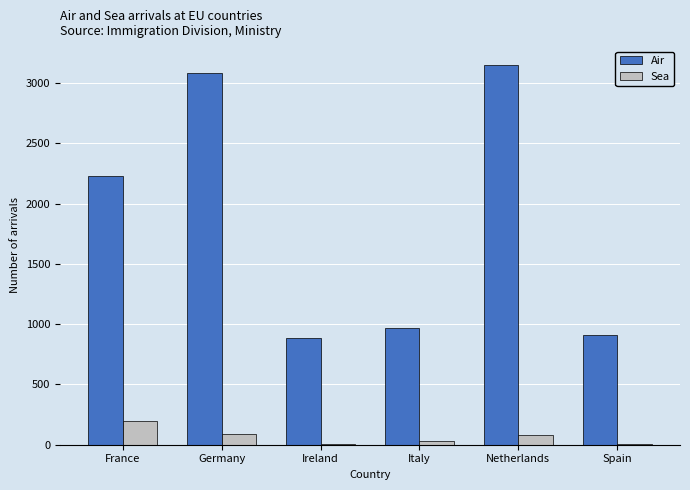

Are the bars grouped side by side (vs. stacked)?

Yes